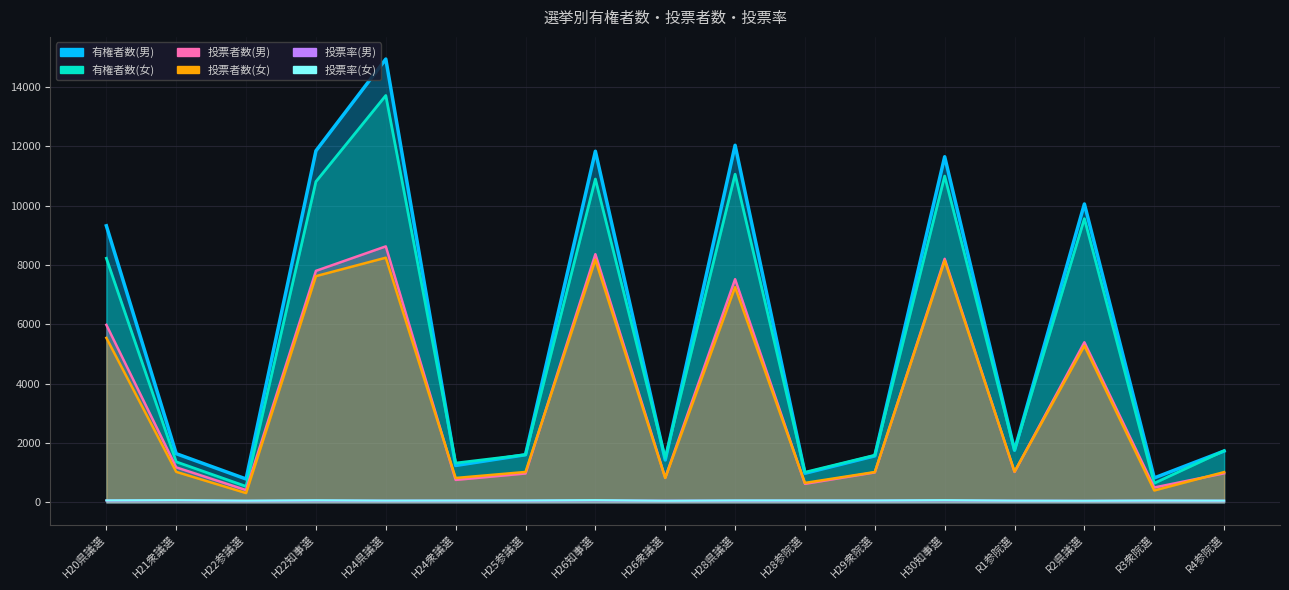

How many lines are shown in the chart?

6